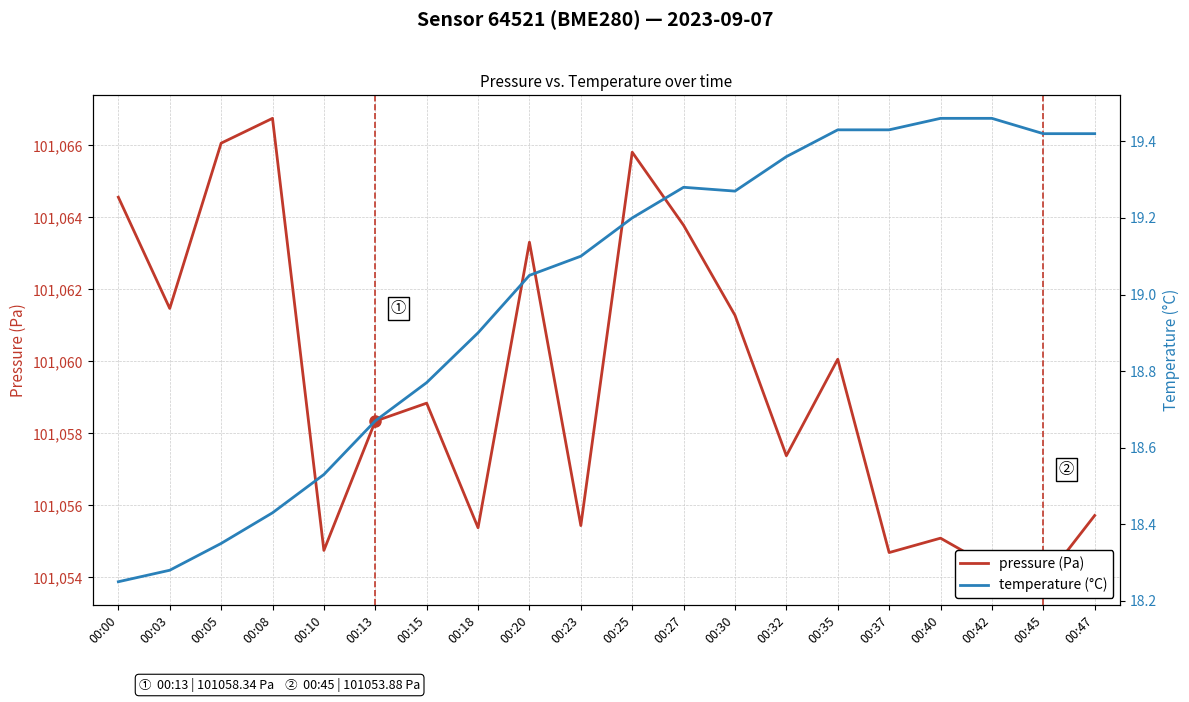

What is the value of the pressure (Pa) point at the 9th from the left?

101063.3